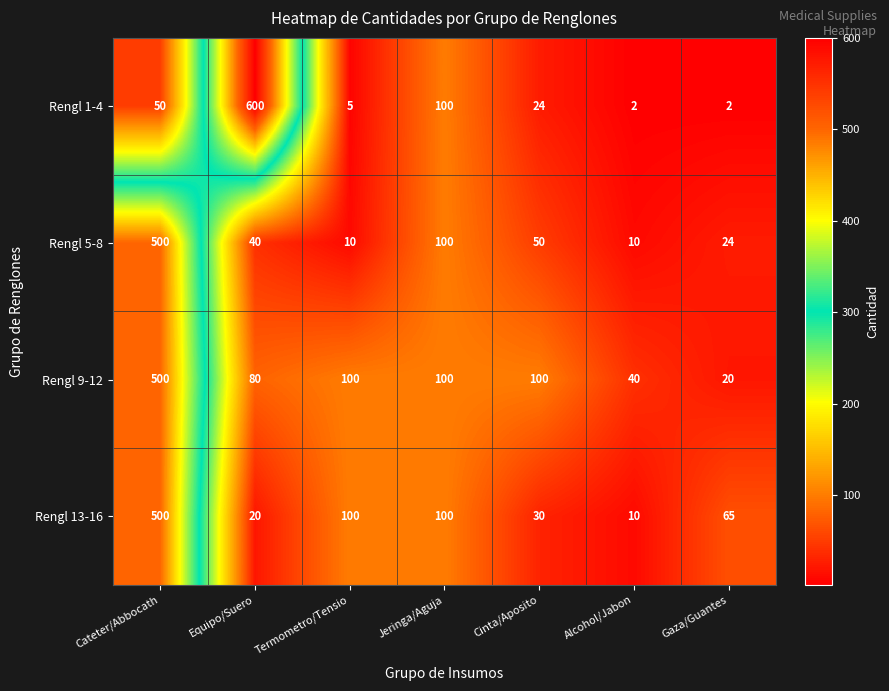

What is the greatest value displayed?

600